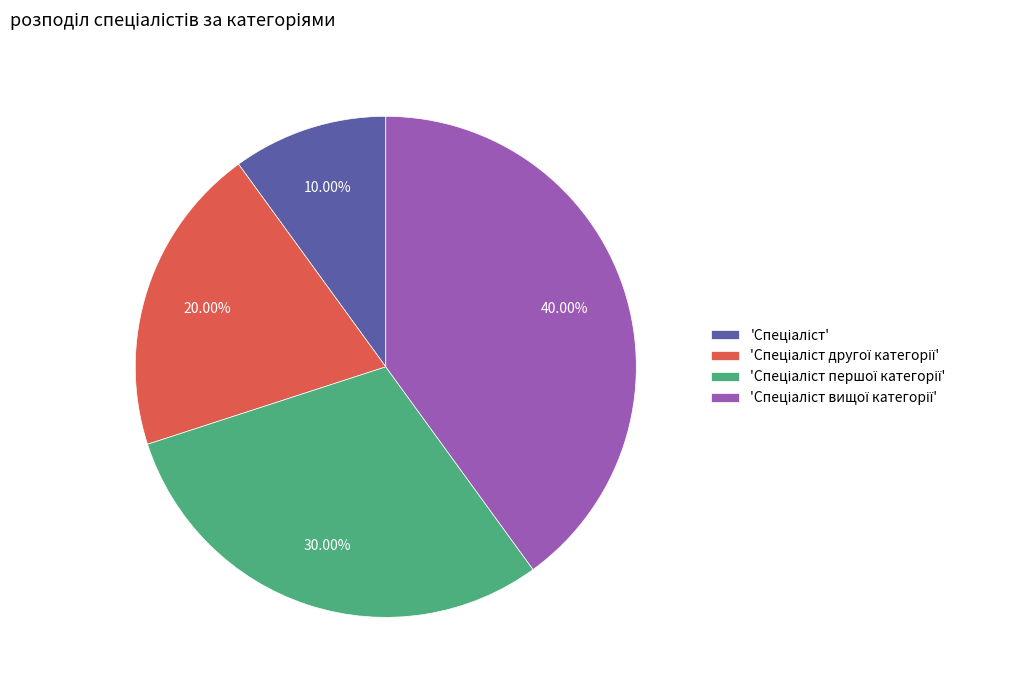

Is there any slice that represents more than half of the pie?

No